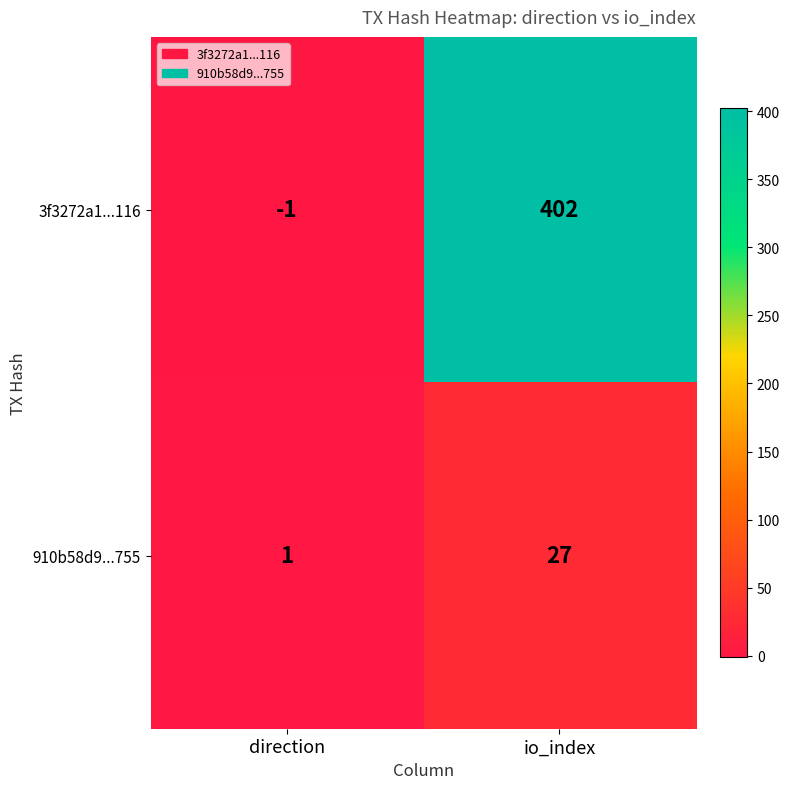

How many values in the 910b58d9...755 series are below 27?

1